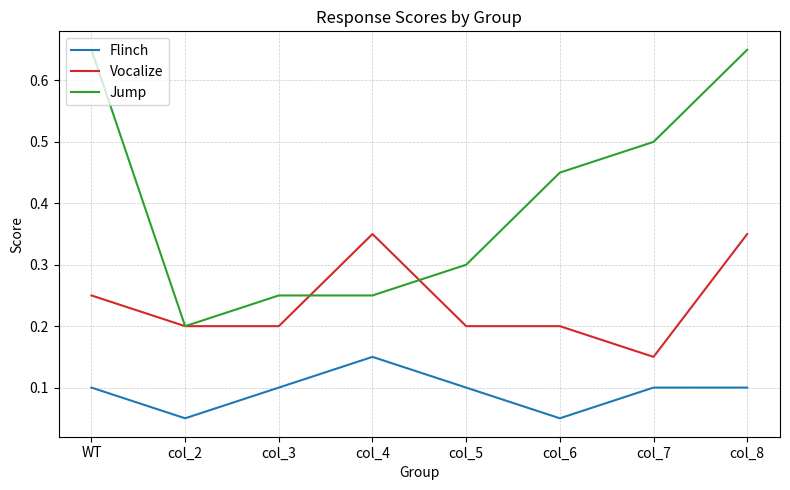

List the series in order of their overall mean, highest first.

Jump, Vocalize, Flinch